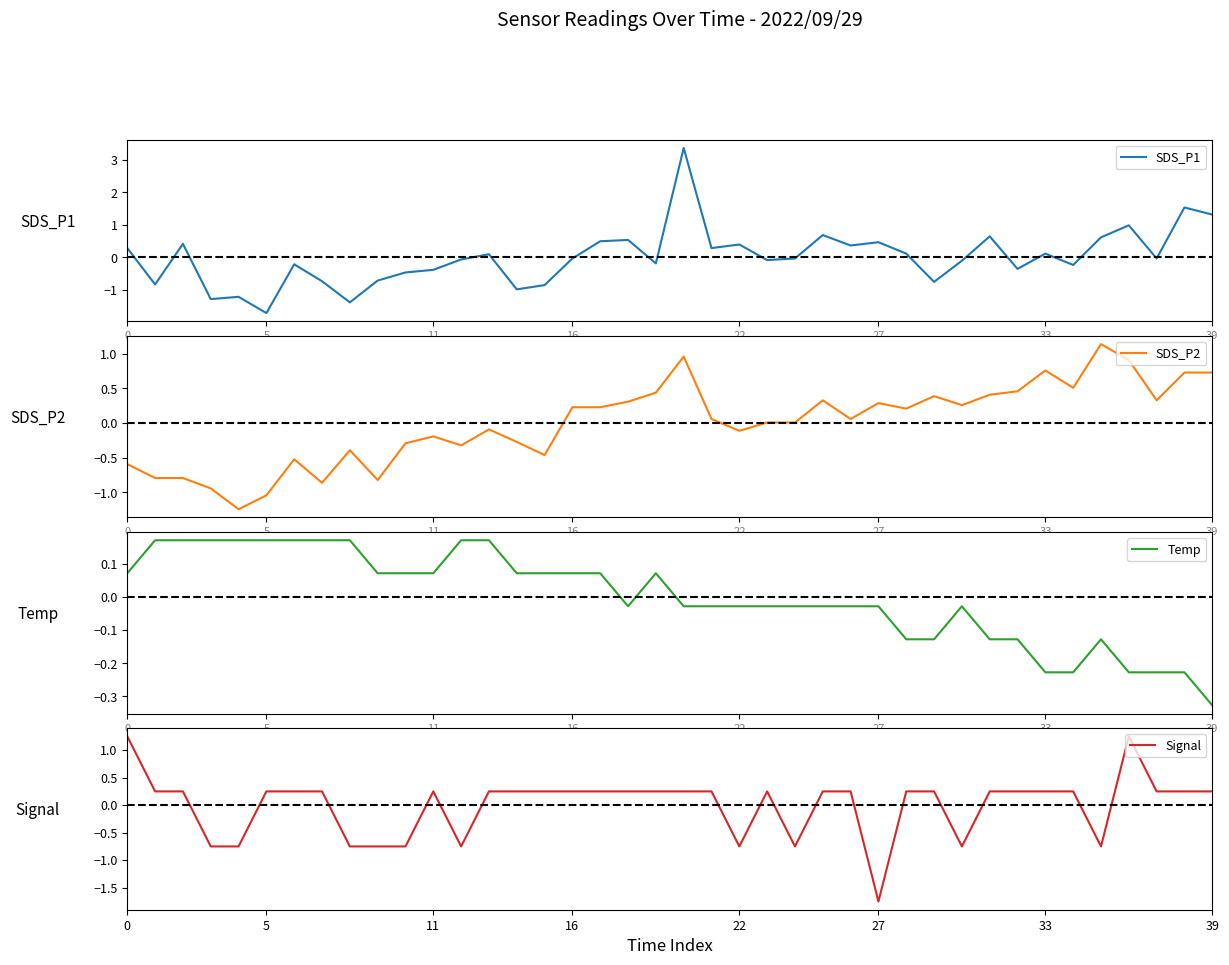

Is this an area chart (filled region under the line)?

No